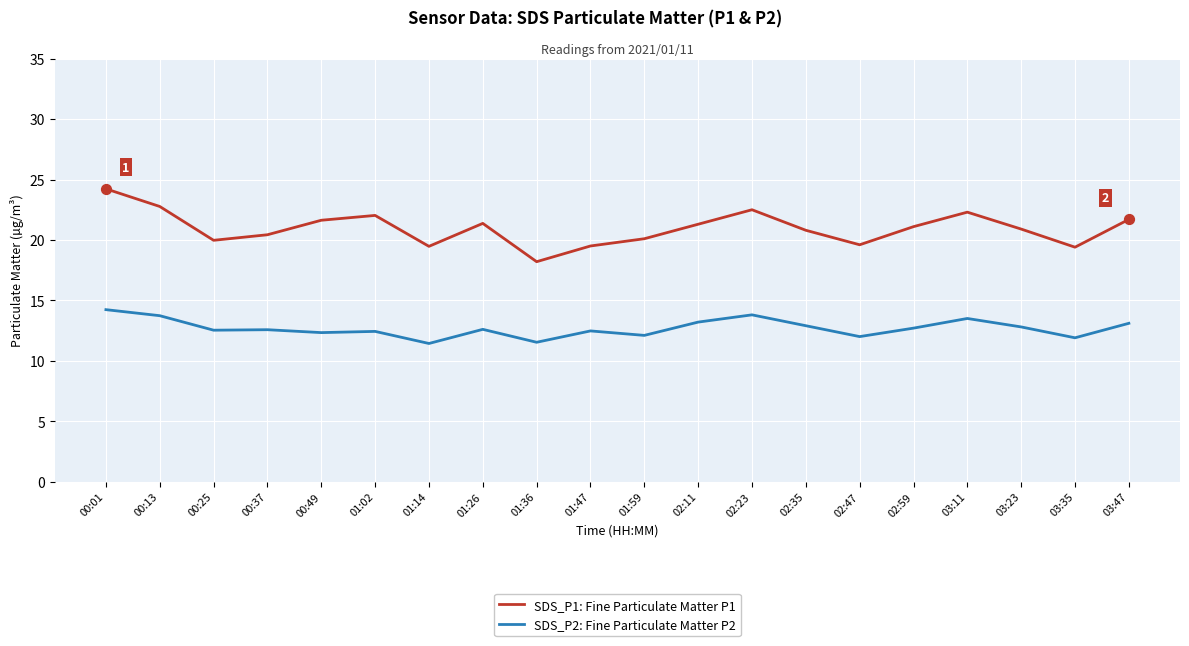

Which series has the largest total across all categories?

SDS_P1: Fine Particulate Matter P1